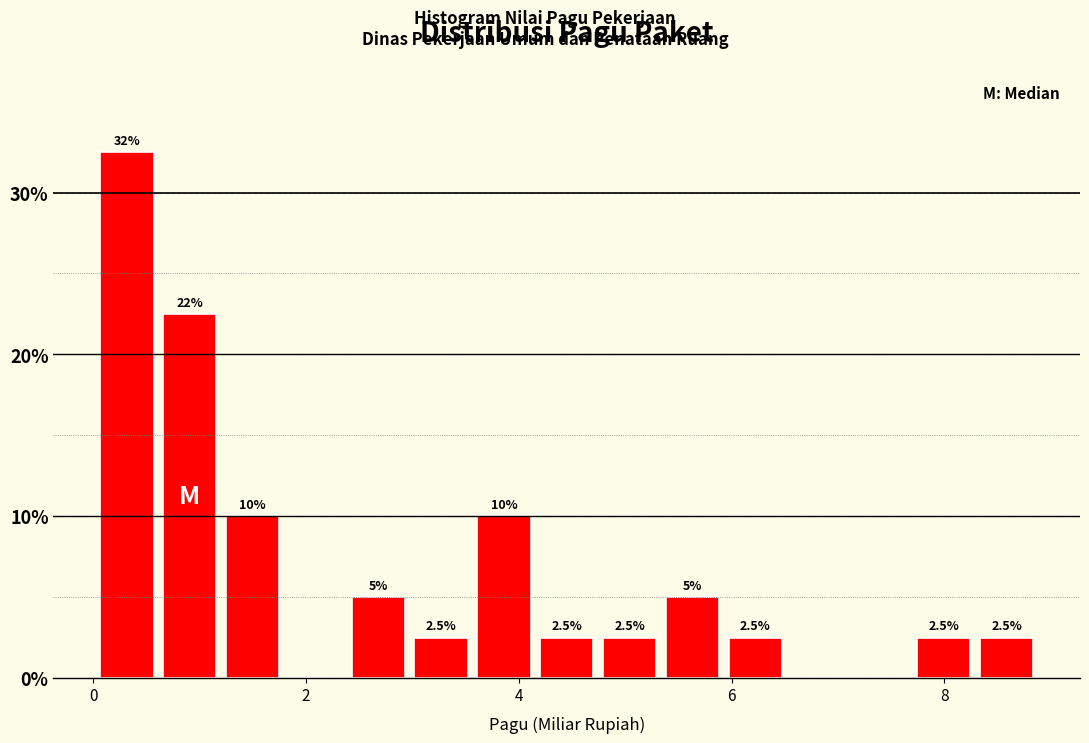

Read against the x-axis, roughly where is the centre of the tallest bar?

0.4